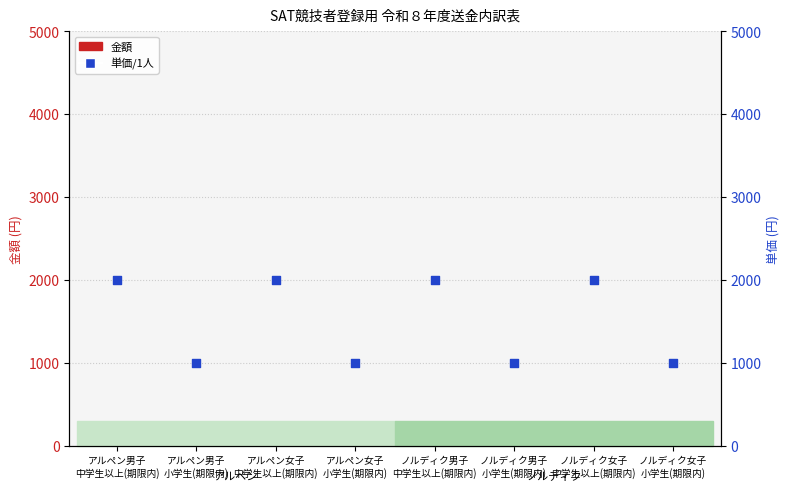

Which series reaches the minimum Y coordinate?

金額